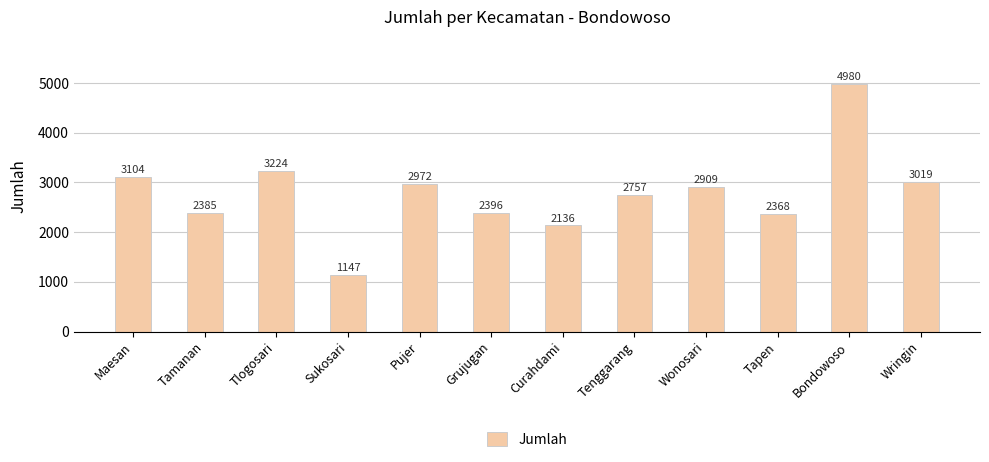

What is the sum of all values?

33397